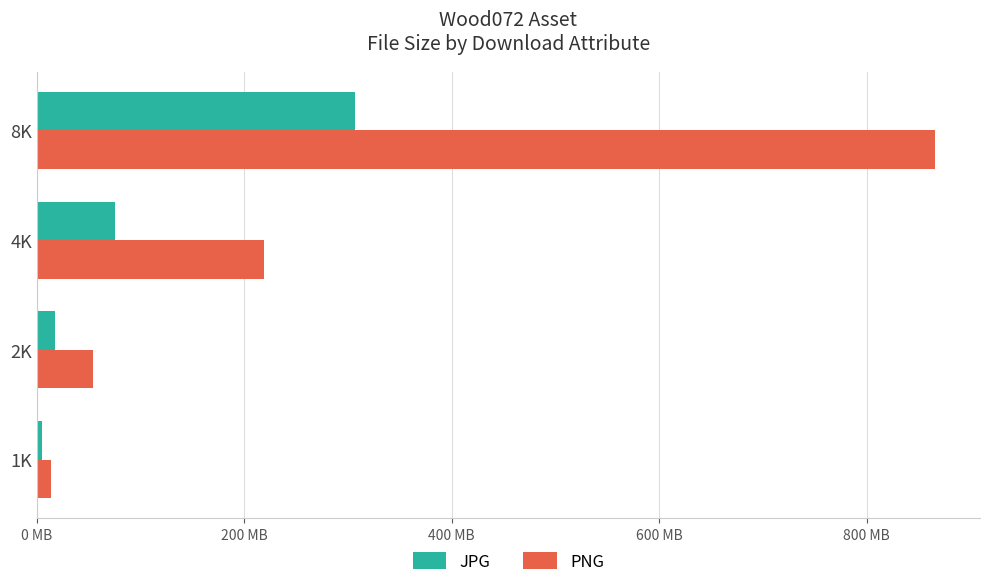

What are all the series names shown in the legend?

JPG, PNG